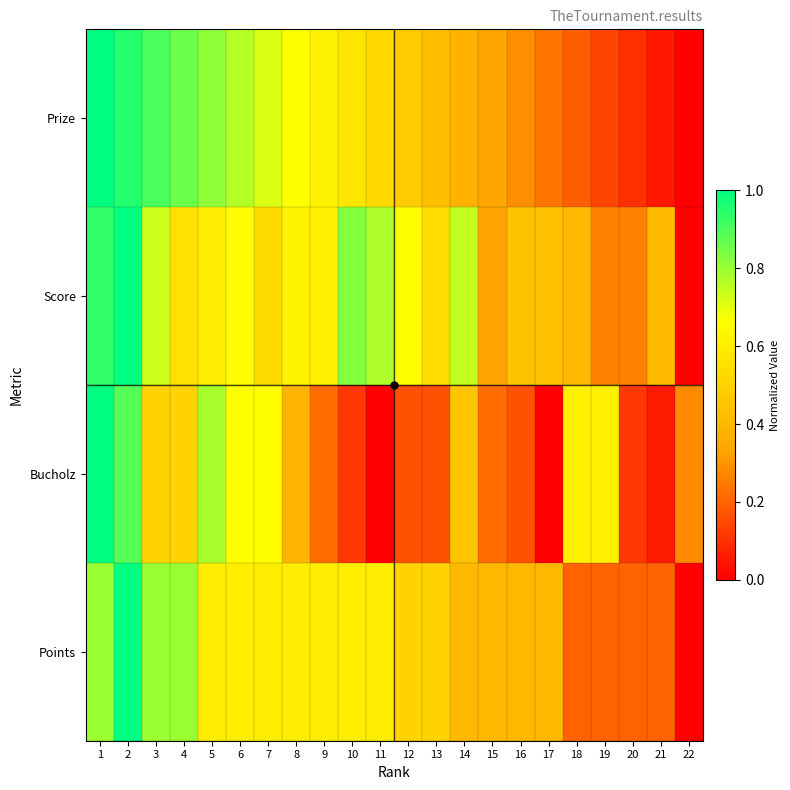

Which category has the lowest value across all series?

22